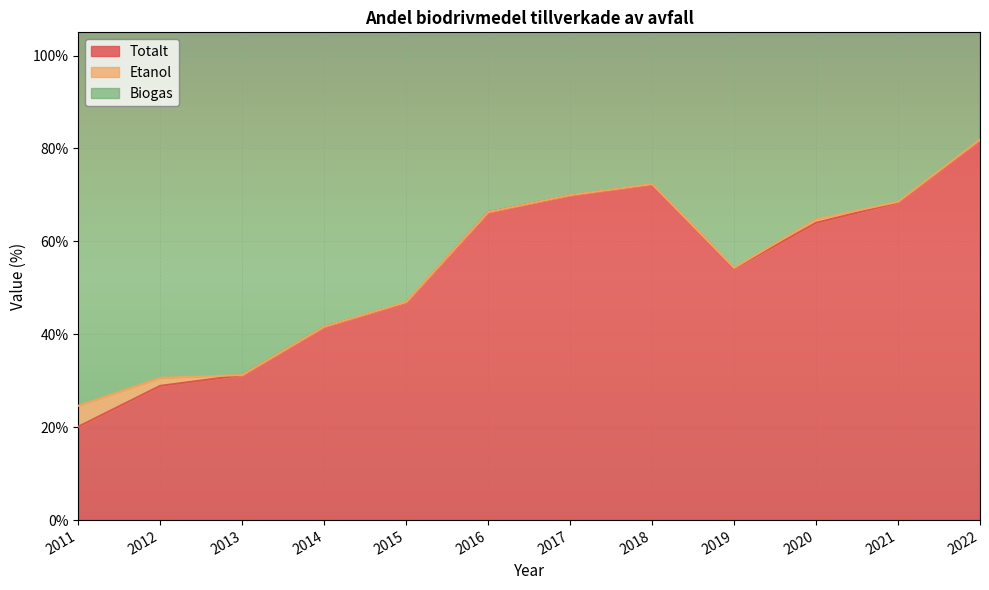

True or false: Etanol and Totalt cross at least once.

False